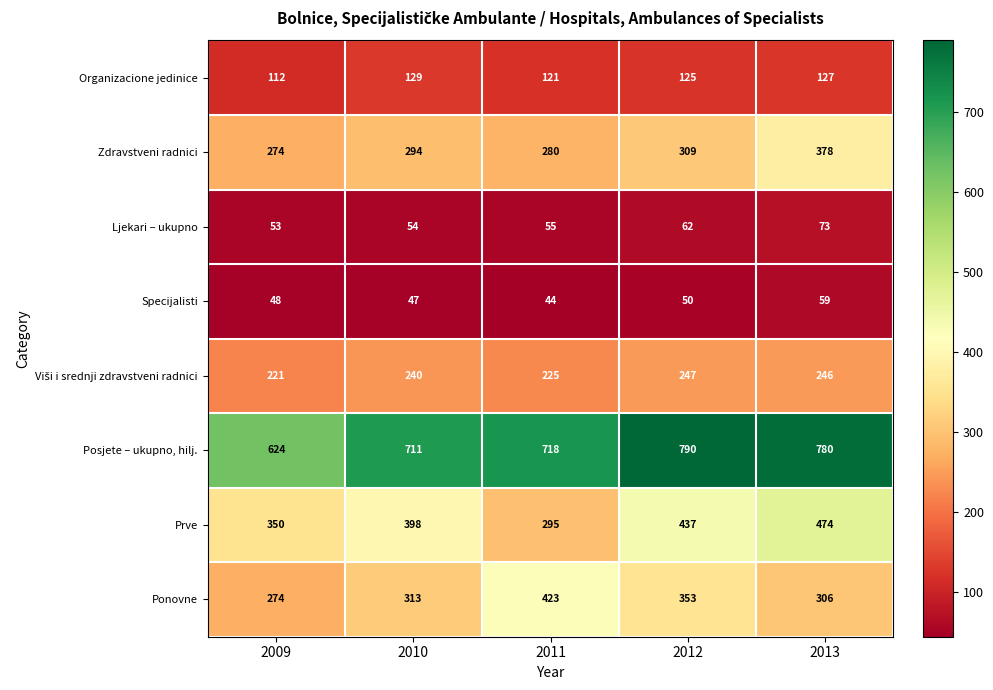

True or false: Ponovne has a value of 306 at 2013.

True